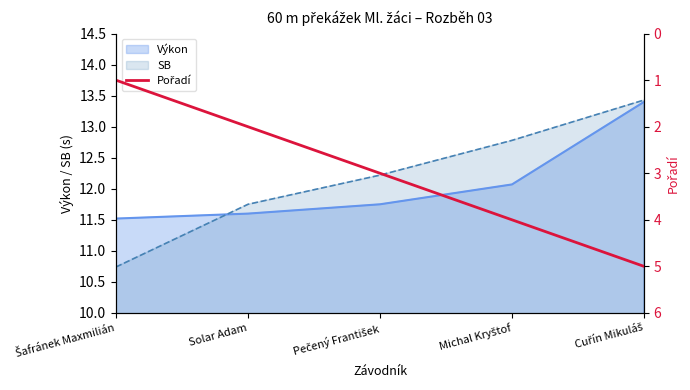

Between Solar Adam and Pečený František, which is larger?

Pečený František